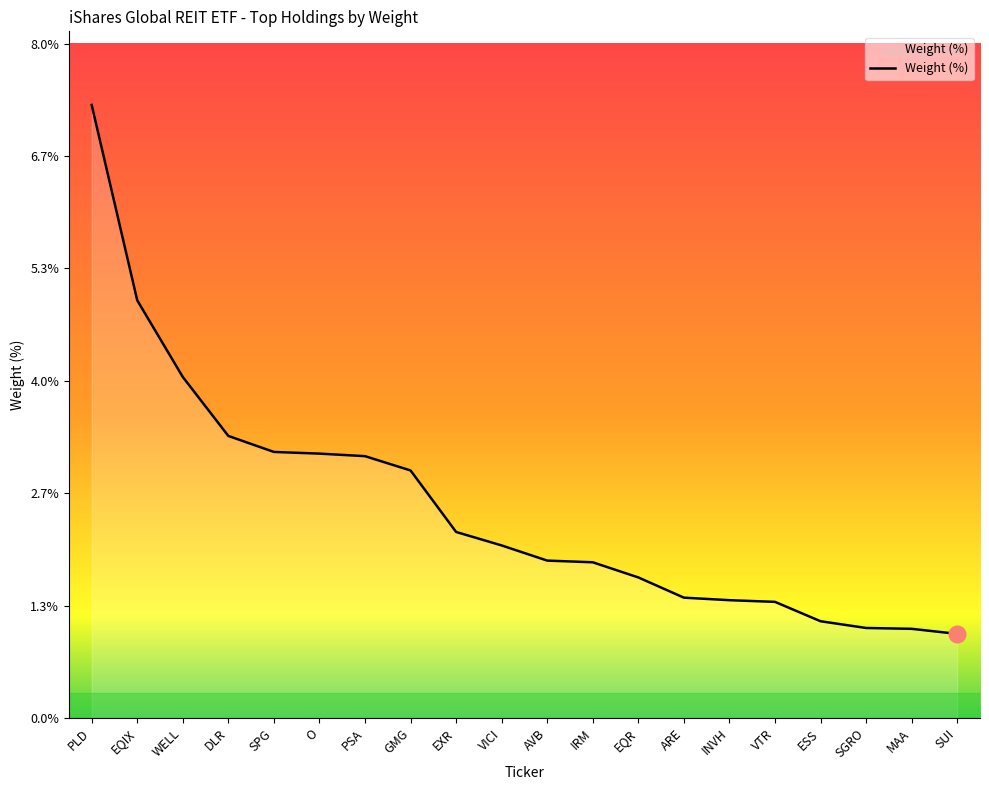

Between SGRO and AVB, which is larger?

AVB